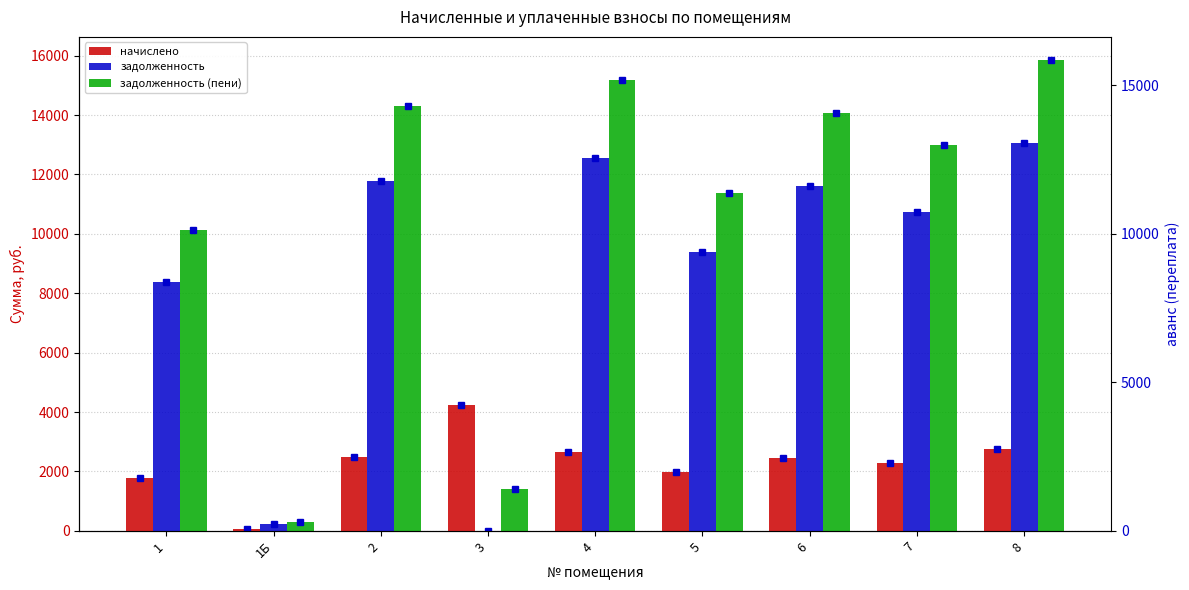

What position from the right is 5?

4